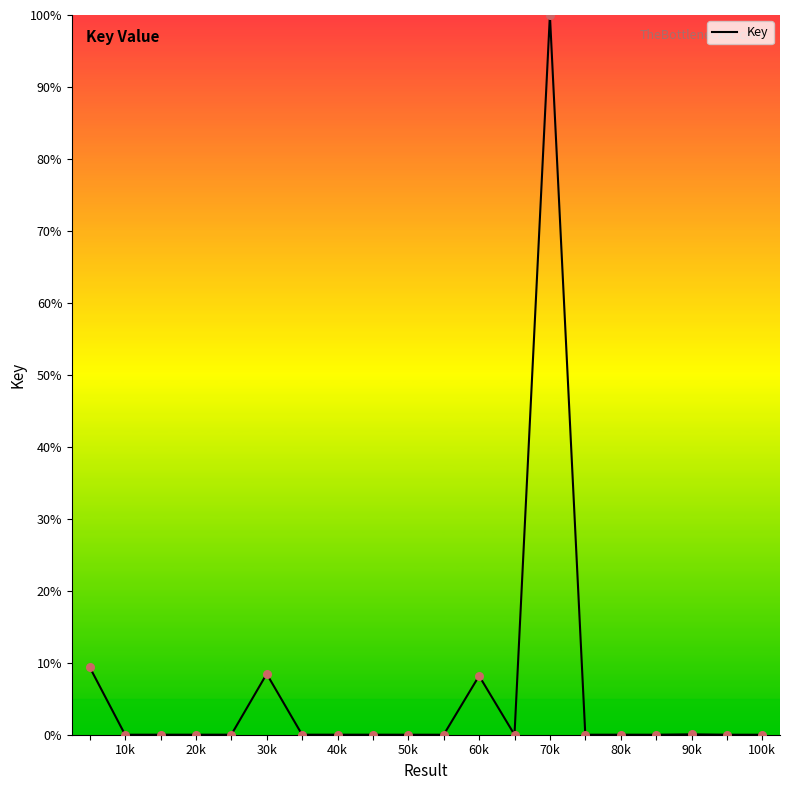

What is the greatest value displayed?

100.0